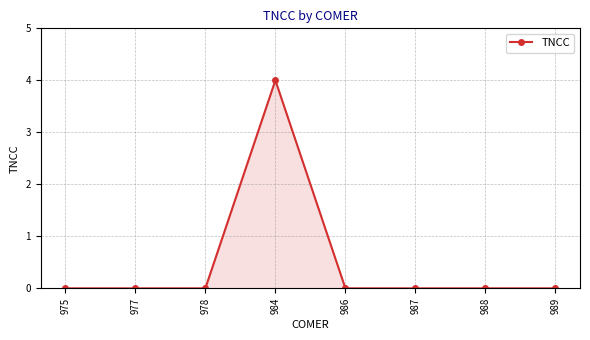

True or false: the data has more than 0 interior local peaks.

True